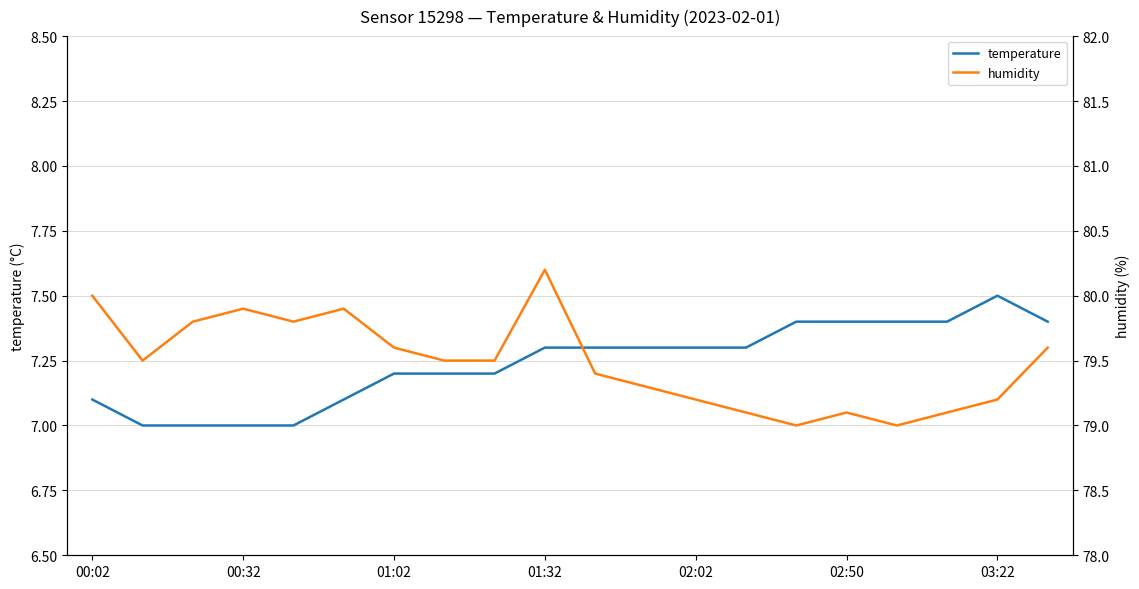

What is the difference between the second highest and minimum values in the humidity series?

1.0